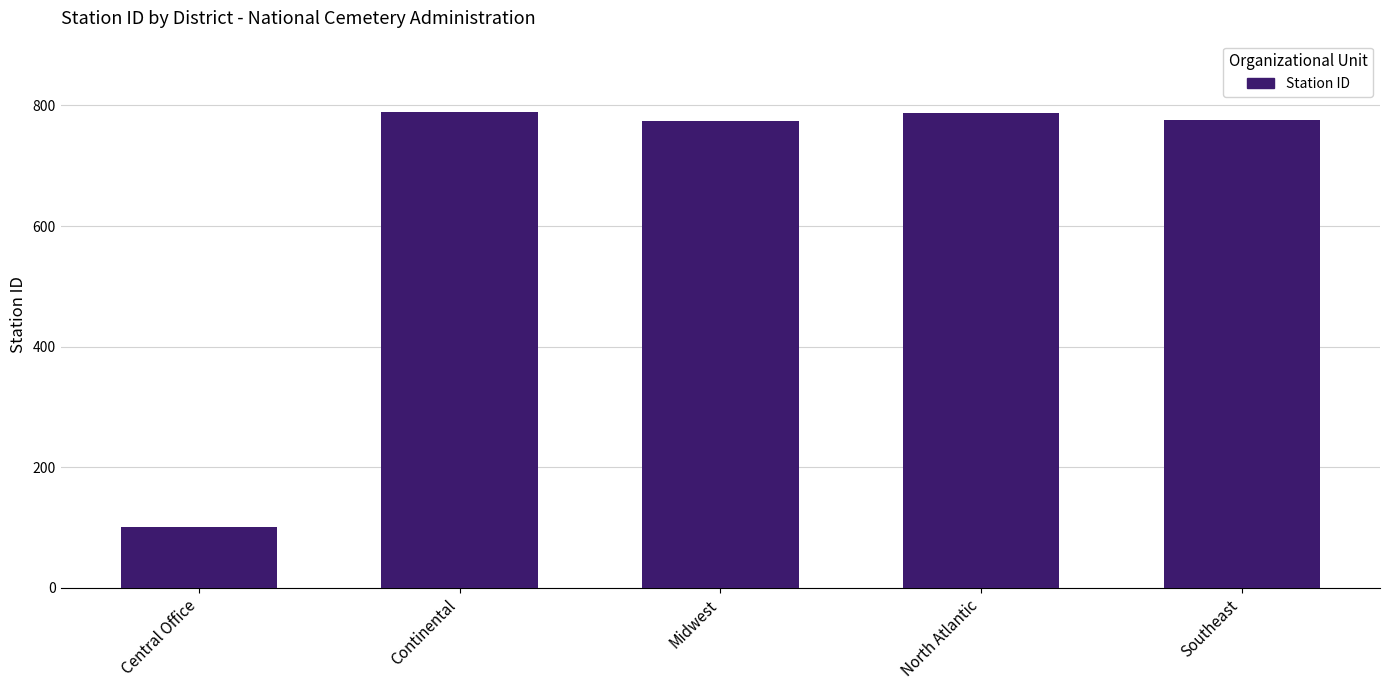

The chart shows a value of 1082 at Southeast. True or false?

False